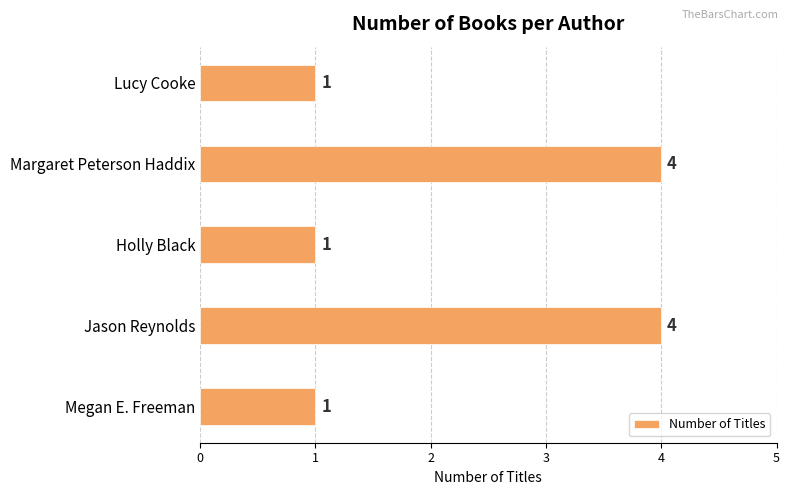

What is the difference between the second highest and minimum values?

3